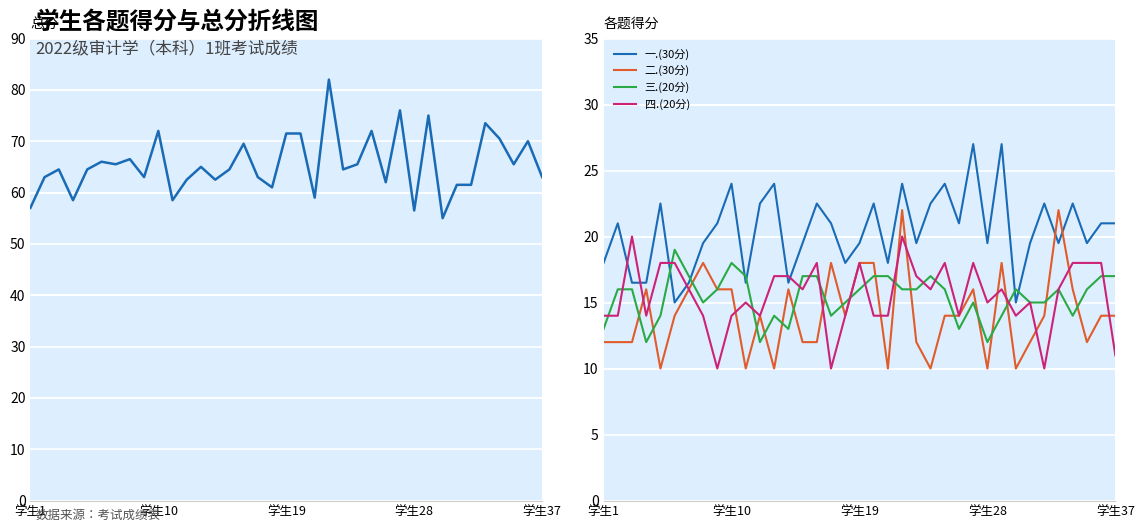

In 四.(20分), how many points are lower than both neighbors (excluding endpoints)?

10